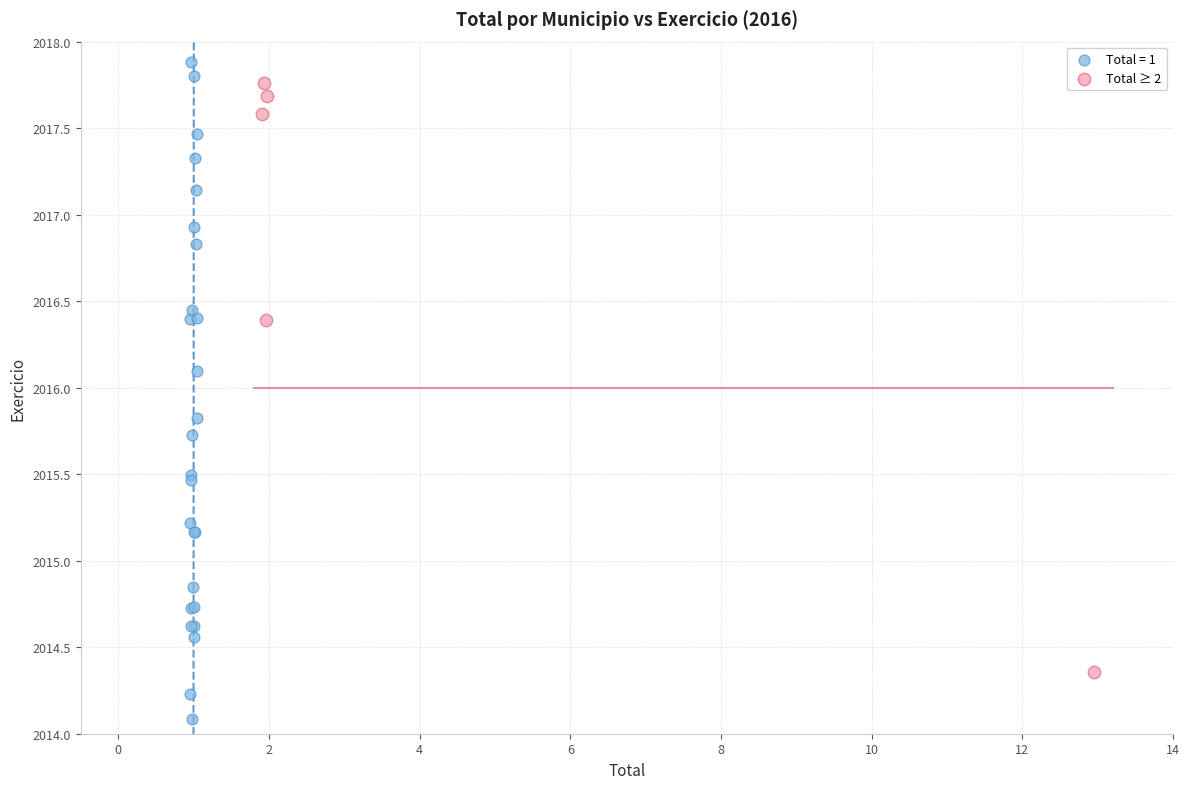

Which series has the largest Y range (max minus min)?

Total = 1